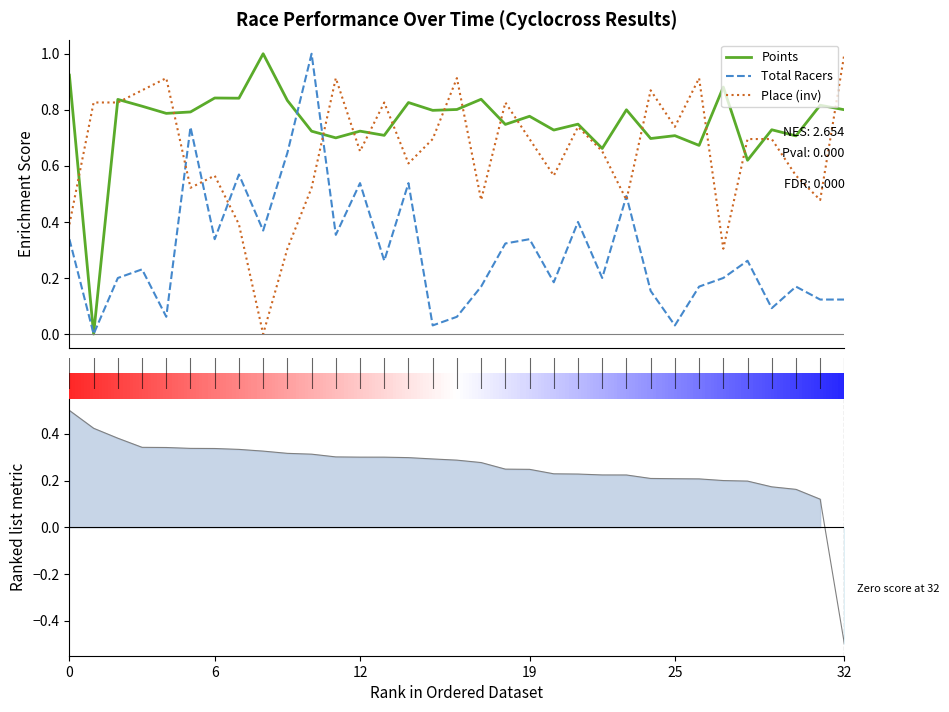

Where is the first local maximum for Place?

4